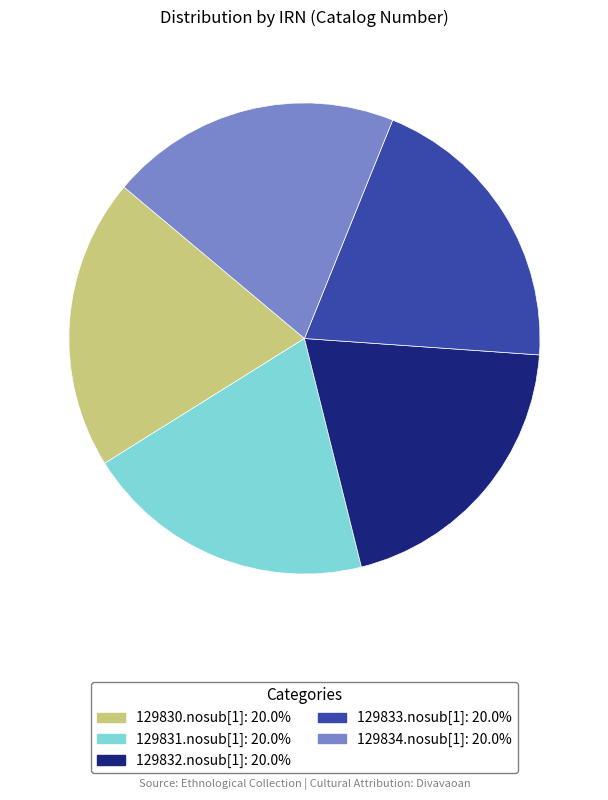

Count the number of slices in the pie.

5